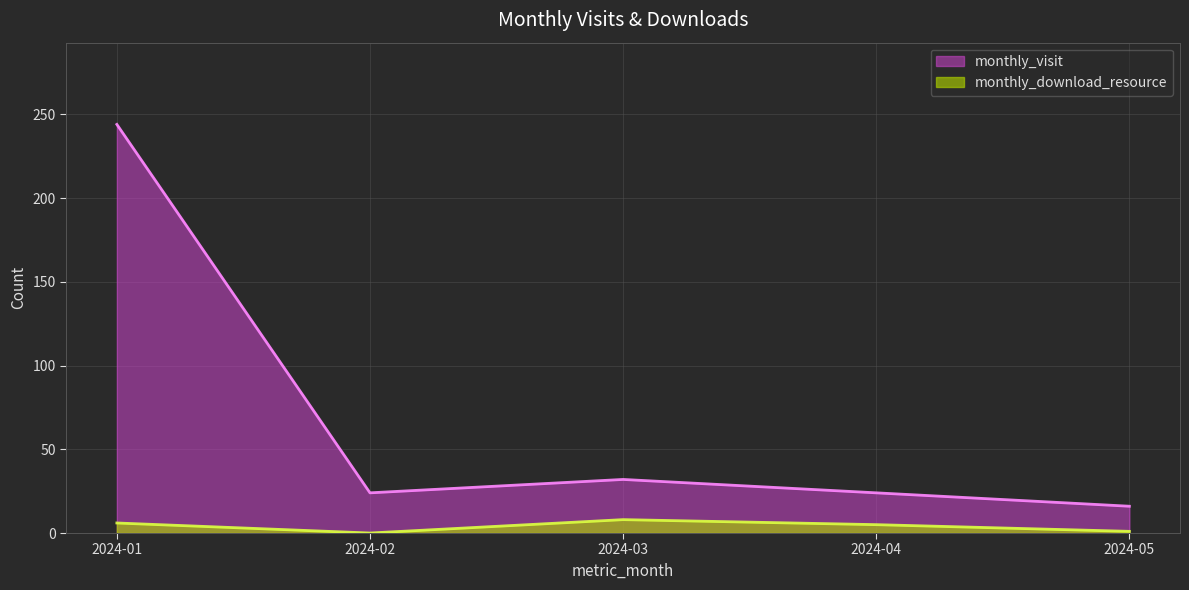

True or false: monthly_download_resource has a value of 5 at 2024-03.

False